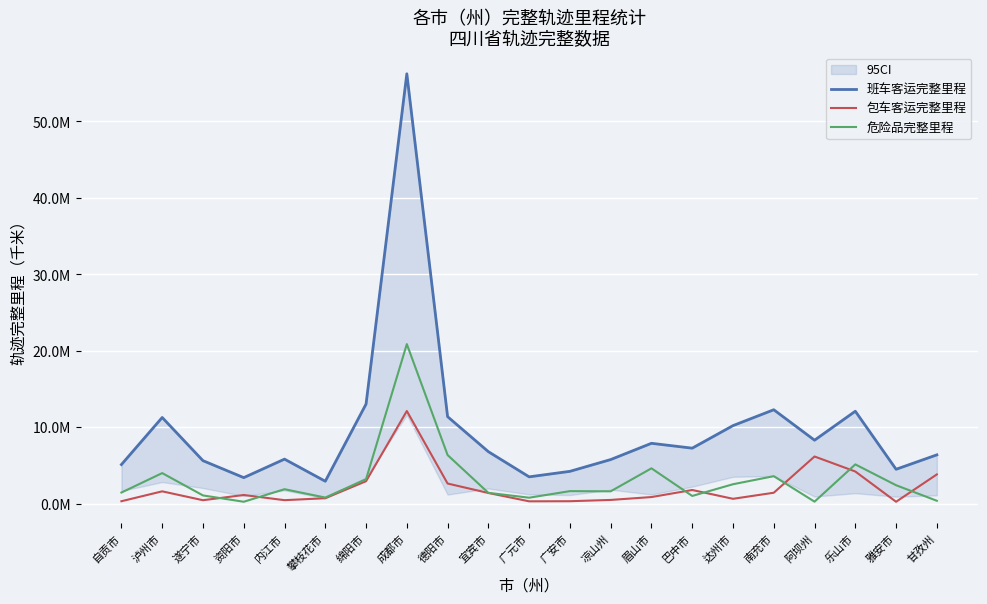

How many data points in 班车客运完整里程 are less than 6800343?

10